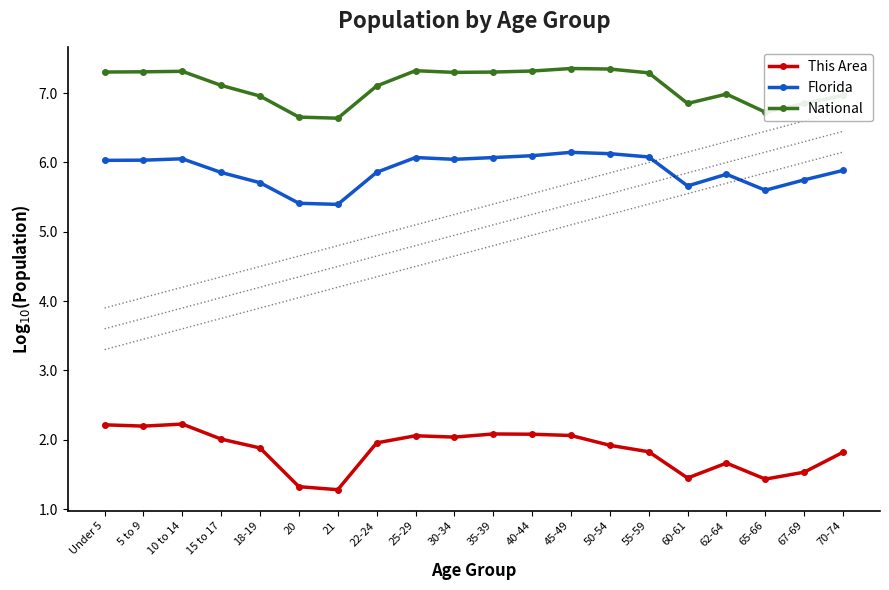

Reading right to left, list all the values displayed in this chart.

This Area: 1.8	1.5	1.4	1.7	1.4	1.8	1.9	2.1	2.1	2.1	2.0	2.1	2.0	1.3	1.3	1.9	2.0	2.2	2.2	2.2
Florida: 5.9	5.7	5.6	5.8	5.7	6.1	6.1	6.1	6.1	6.1	6.0	6.1	5.9	5.4	5.4	5.7	5.9	6.1	6.0	6.0
National: 7.0	6.9	6.7	7.0	6.9	7.3	7.3	7.4	7.3	7.3	7.3	7.3	7.1	6.6	6.7	7.0	7.1	7.3	7.3	7.3